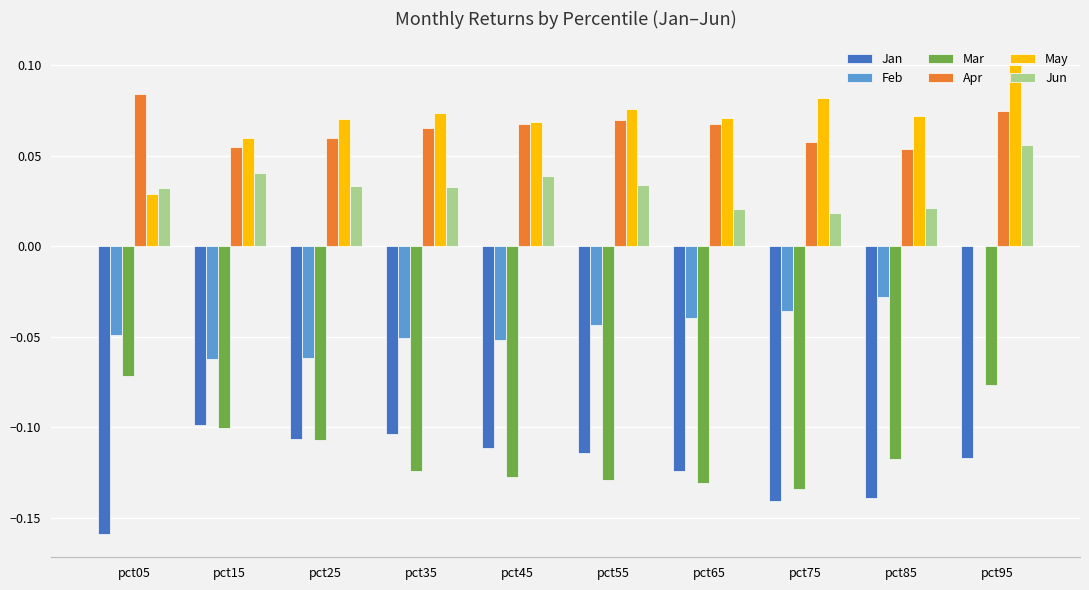

At which category does the chart reach its peak across all series?

pct95